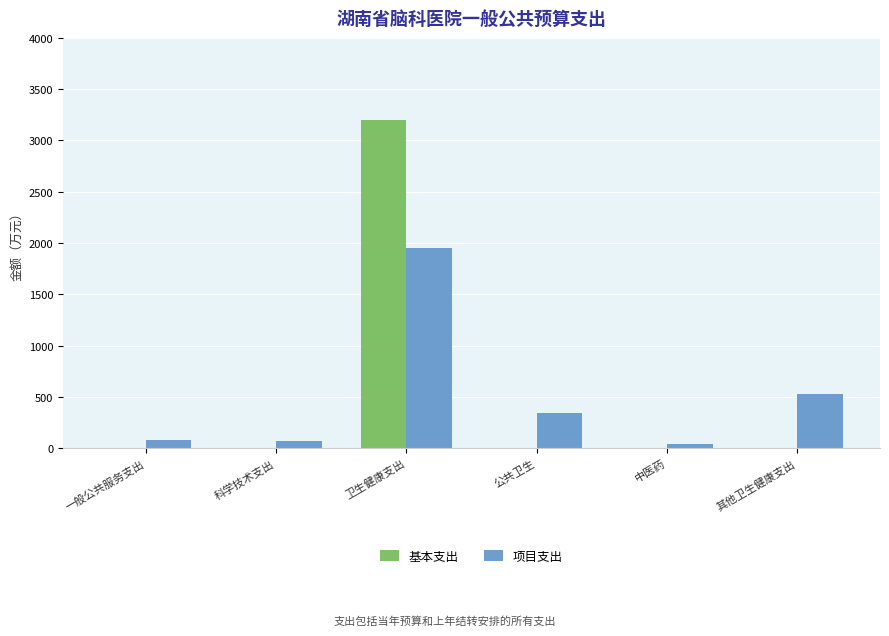

What is the sum of the 项目支出 values at 公共卫生 and 其他卫生健康支出?

867.0